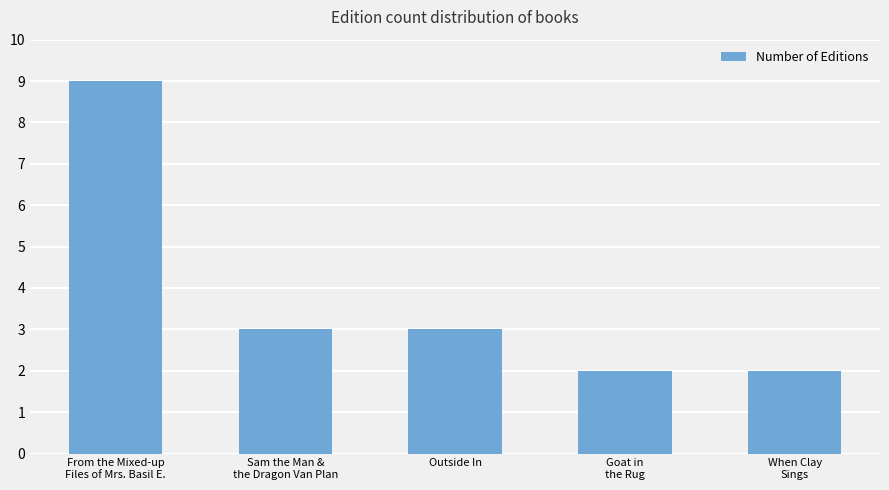

What is the difference between the maximum and minimum values?

7